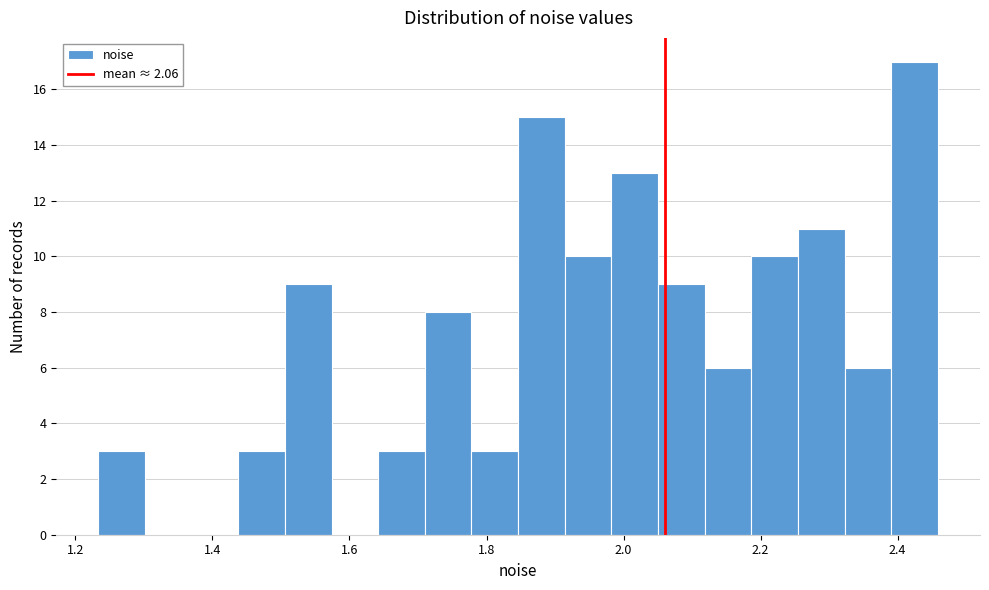

Around what value on the x-axis is the tallest bar? Give the approximate position of its centre, as read against the axis.

2.42